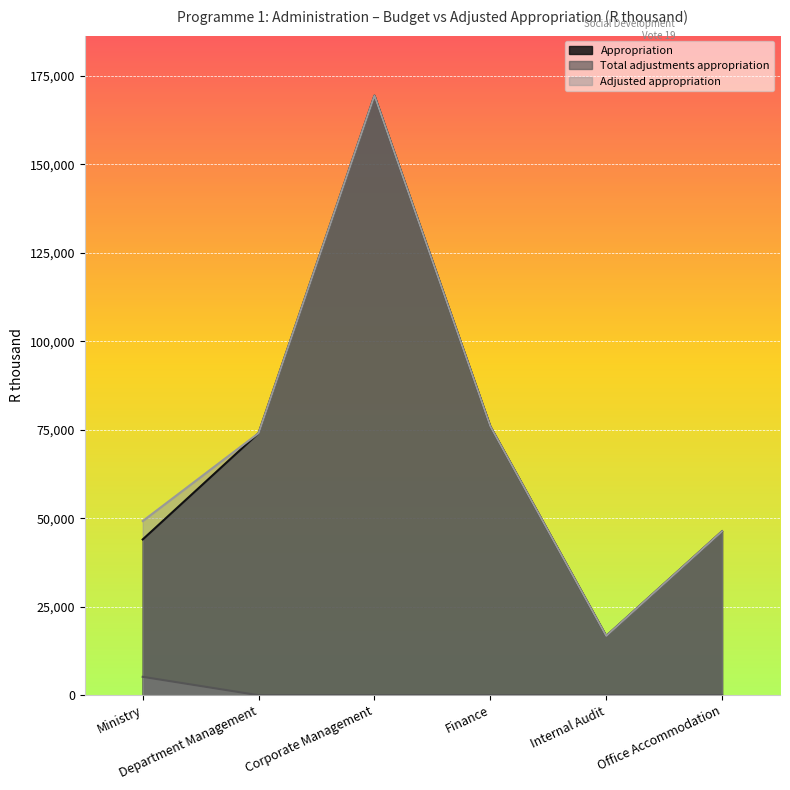

Rank the series at Finance from lowest to highest value.

Total adjustments appropriation, Appropriation, Adjusted appropriation